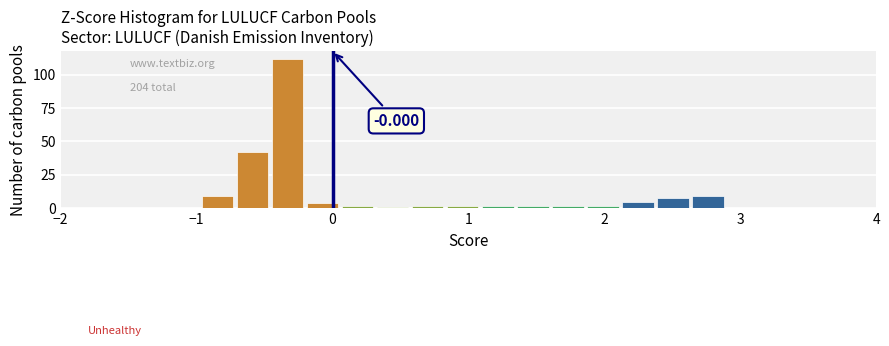

Around what value on the x-axis is the tallest bar? Give the approximate position of its centre, as read against the axis.

-0.3